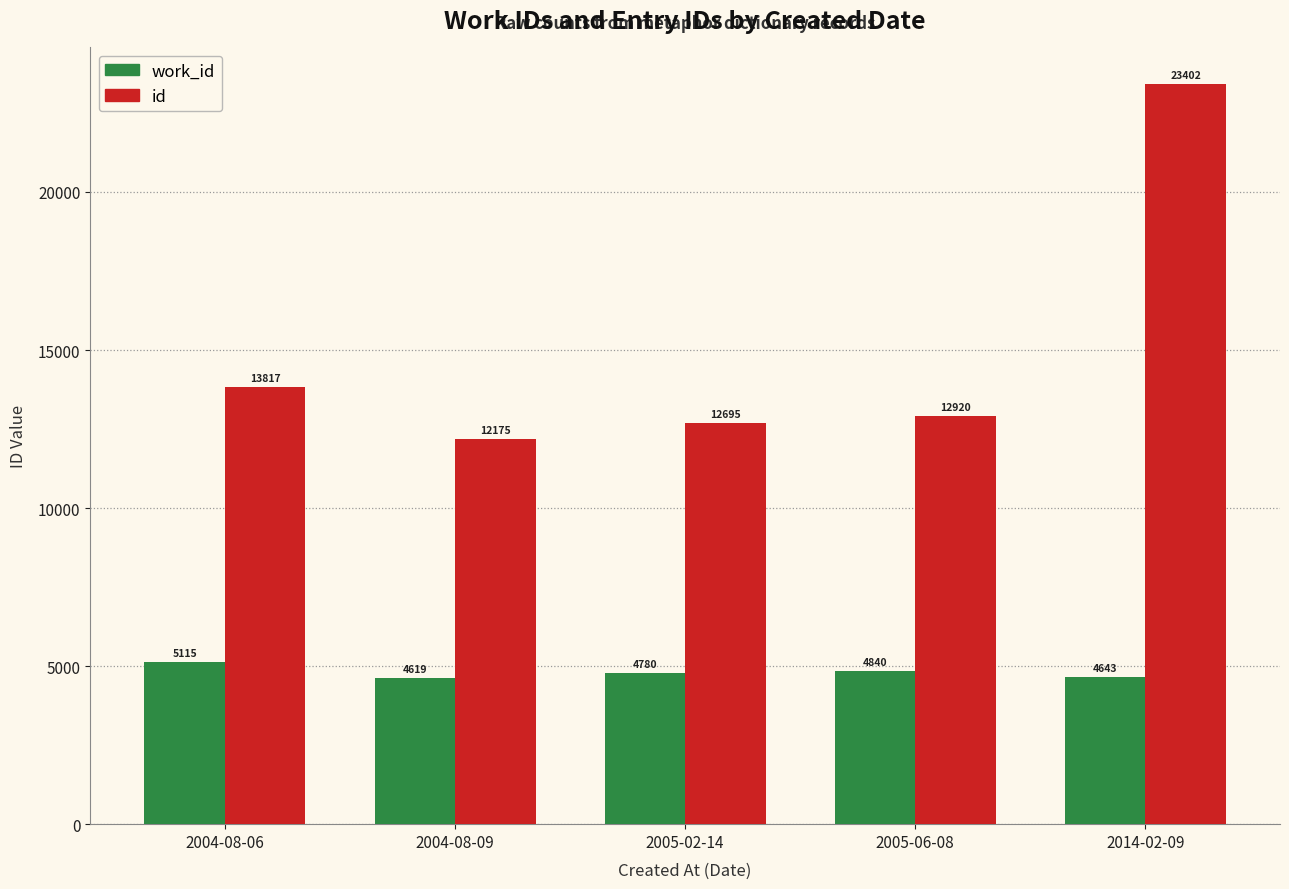

What is the lowest value of the id series?

12175